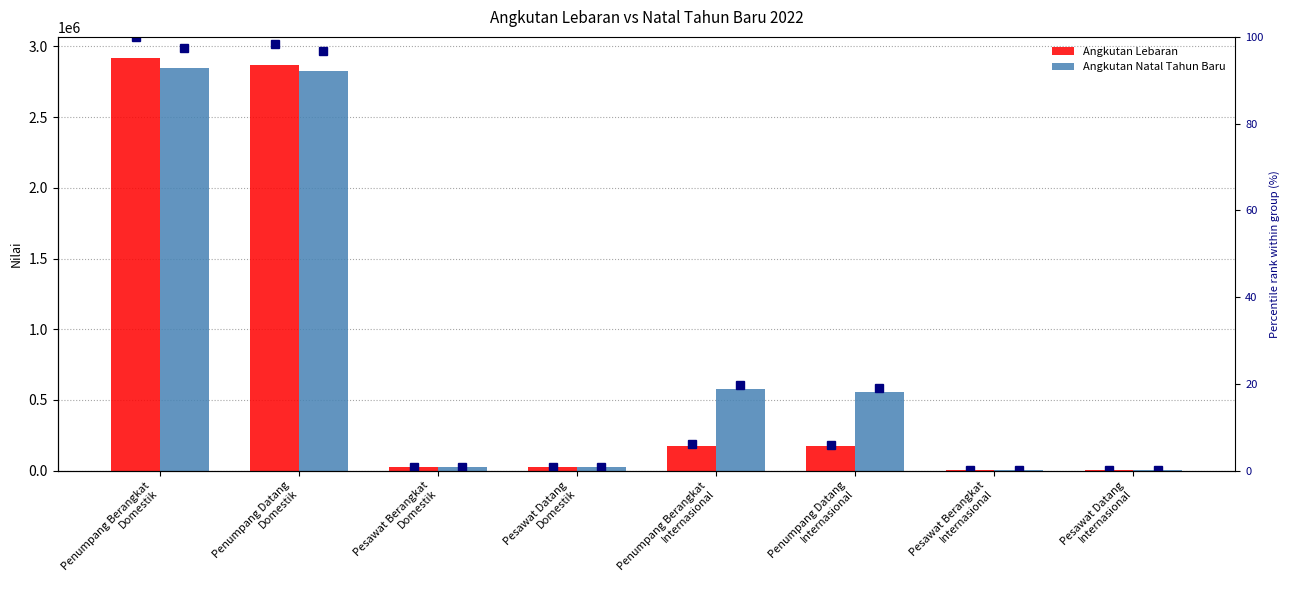

What is the total value across all series at Pesawat Datang
Internasional?

4909.0